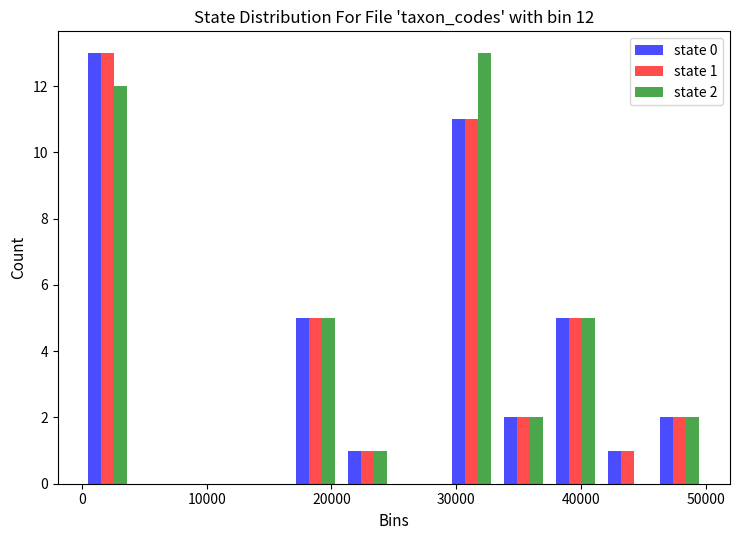

In the state 2 series, which range on the x-axis has the tallest bar?

29000 to 33000